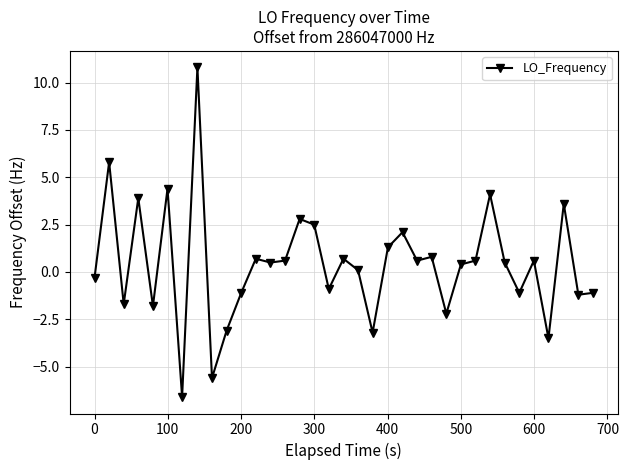

What is the difference between the maximum and minimum values?

17.4